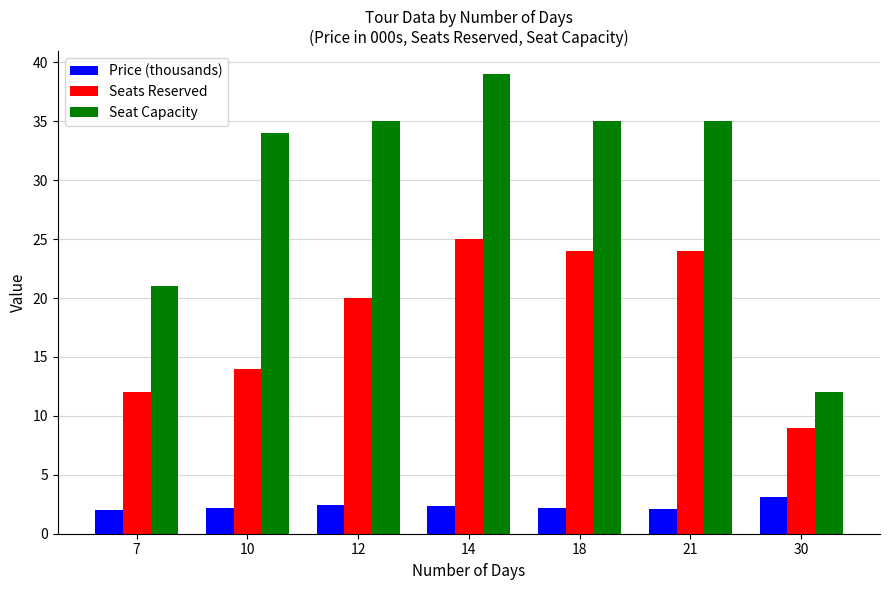

At 7, list the series in order from largest to smallest.

Seat Capacity, Seats Reserved, Price (thousands)